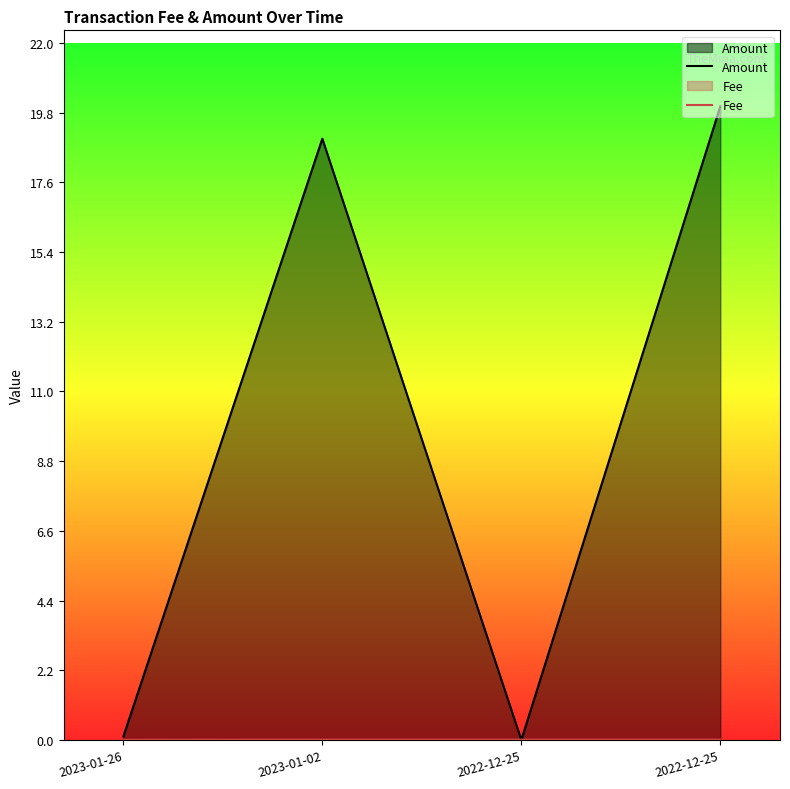

The value of Fee at 2022-12-25 is 0.0. True or false?

False